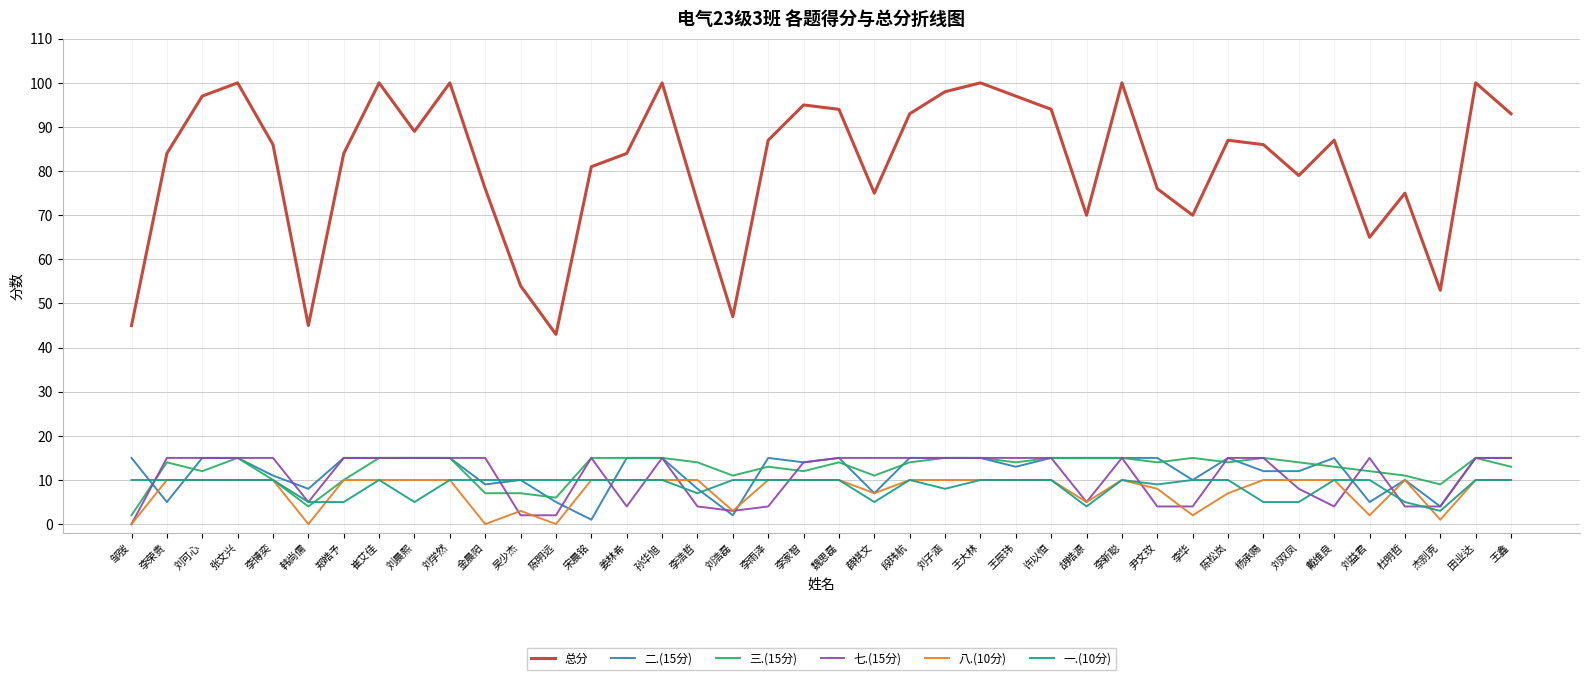

Is the value of 七.(15分) at 邹弢 greater than the value of 三.(15分) at 尹文玟?

No